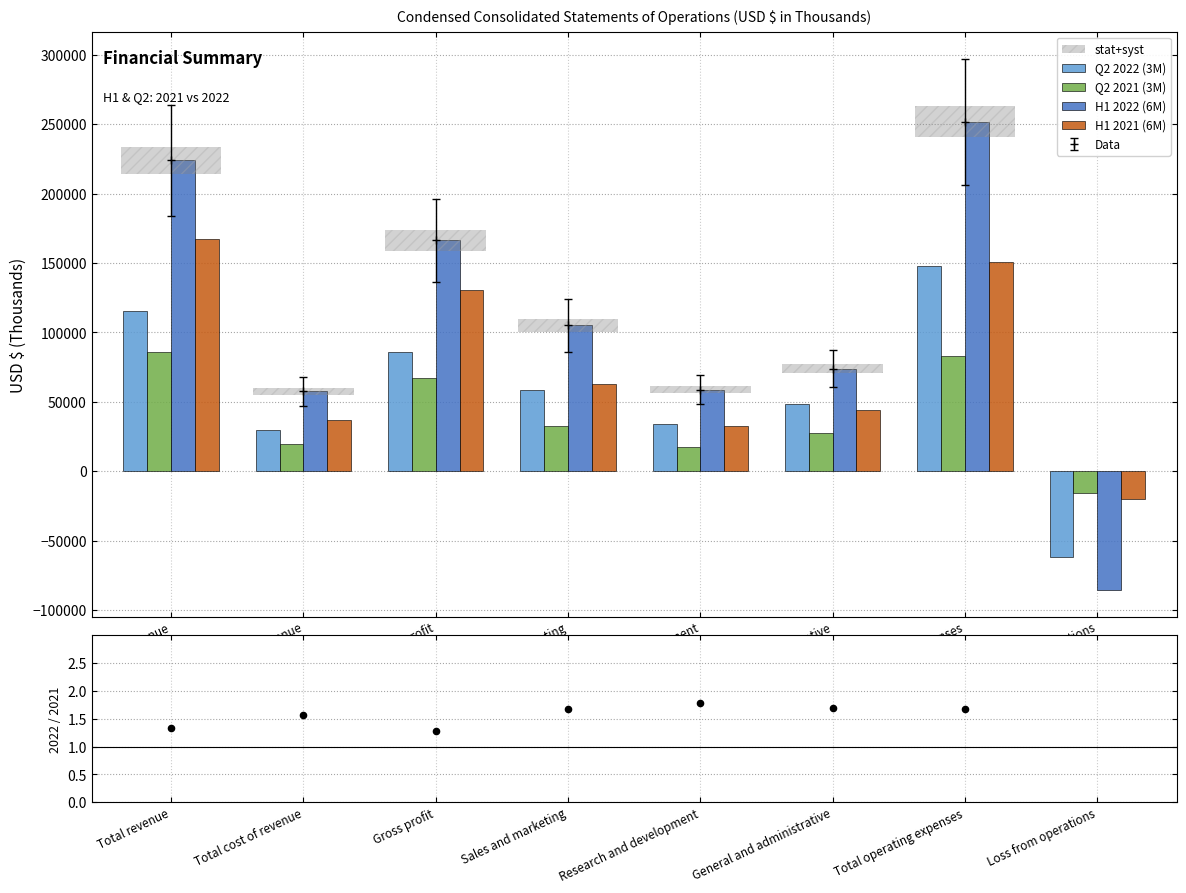

Which series has the largest total across all categories?

H1 2022 (6M)